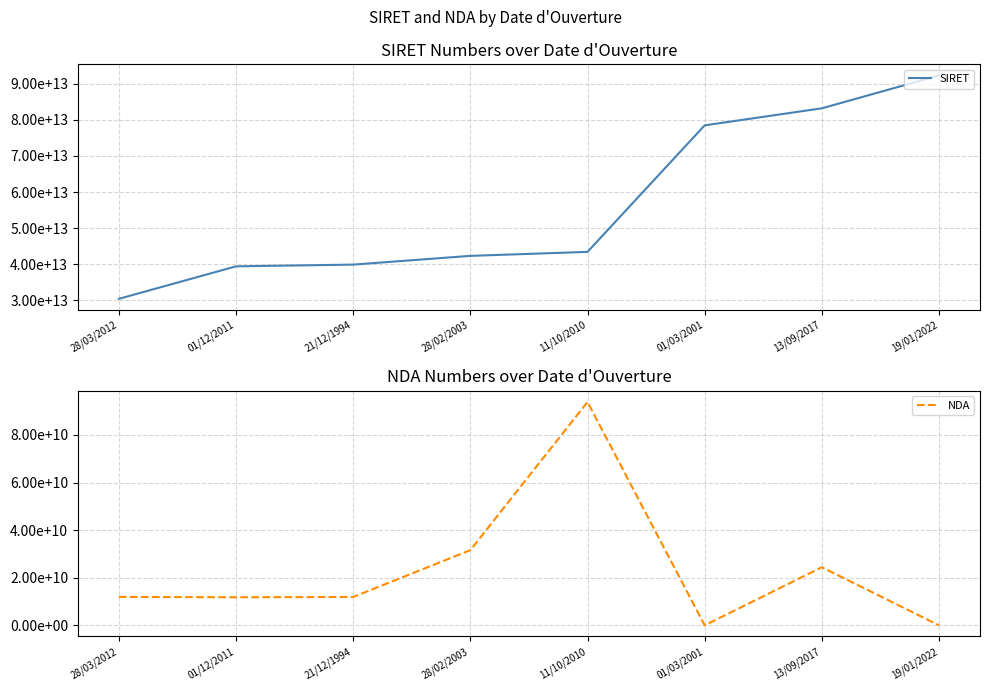

What is the total value across all series at 01/12/2011?

39464858425766